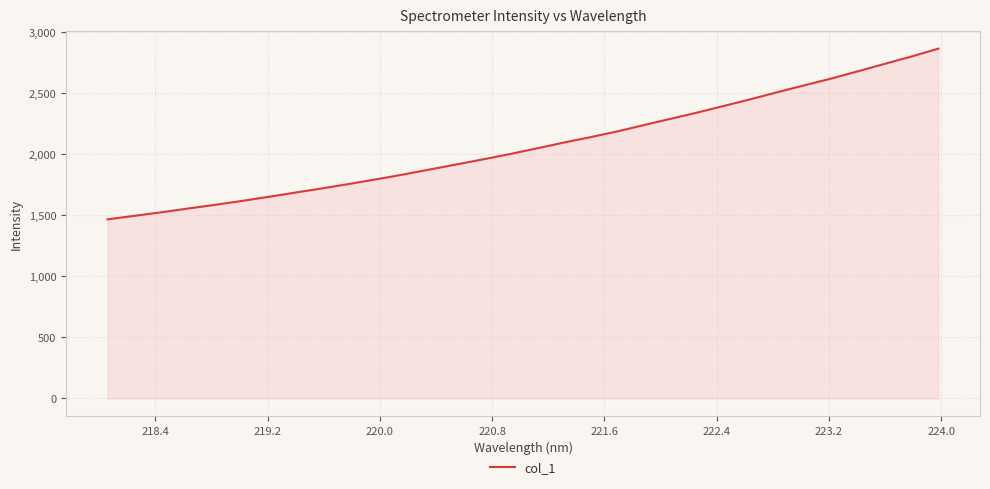

How many lines are shown in the chart?

1